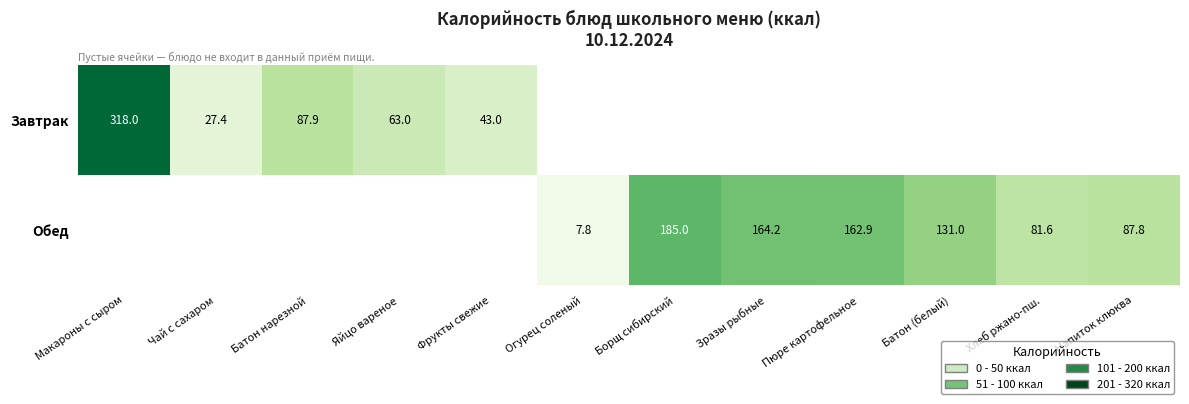

Count the number of data series in this chart.

2